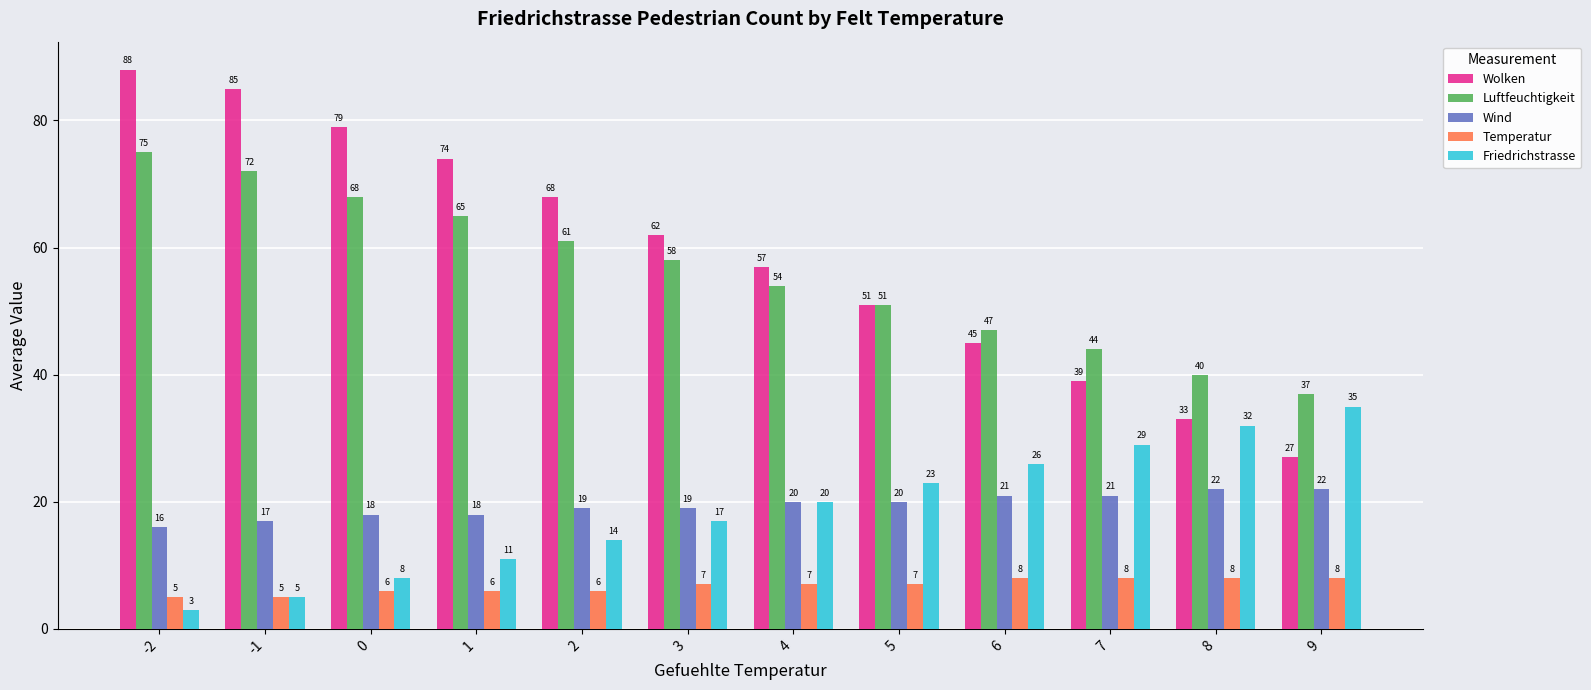

What is the difference between the Wind values at 3 and 0?

1